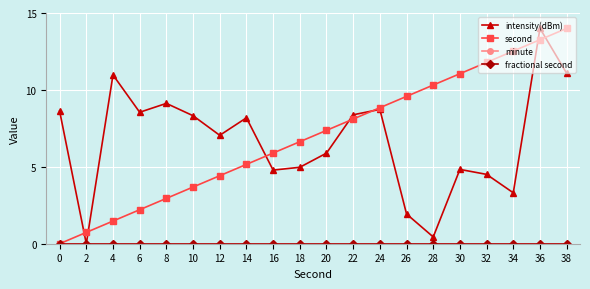

Is this an area chart (filled region under the line)?

No